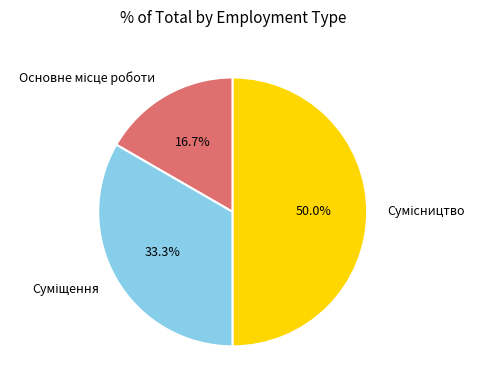

Count the number of slices in the pie.

3